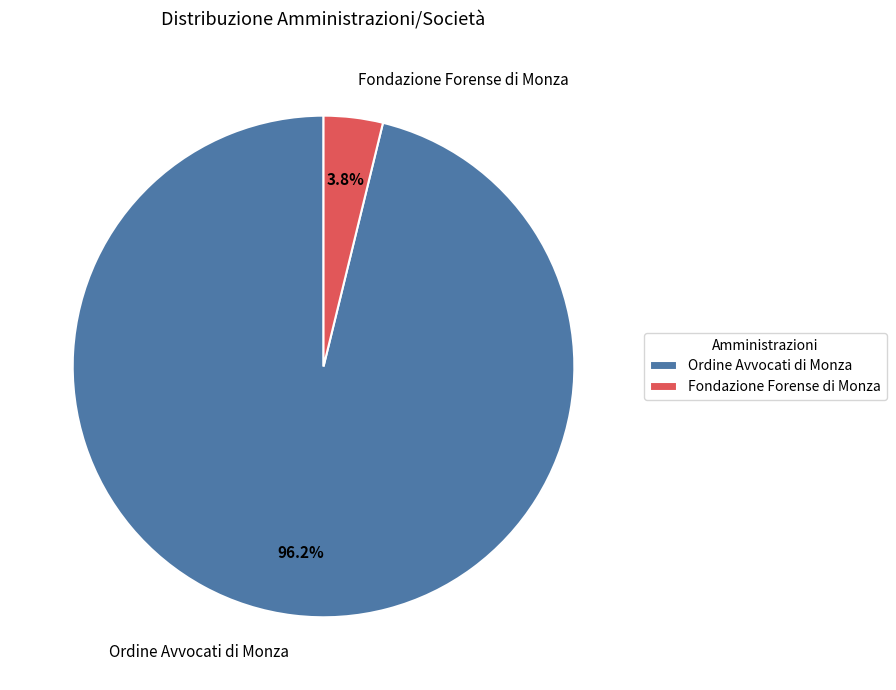

Between Ordine Avvocati di Monza and Fondazione Forense di Monza, which is larger?

Ordine Avvocati di Monza